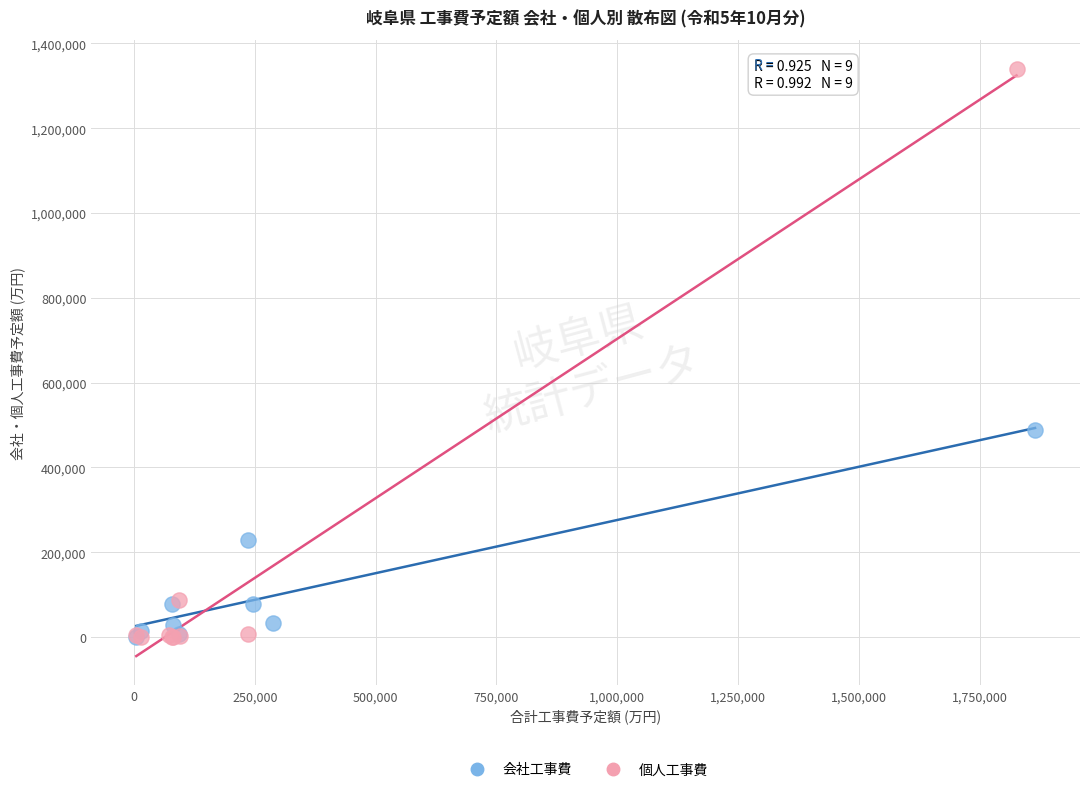

Which series has the largest Y range (max minus min)?

個人工事費